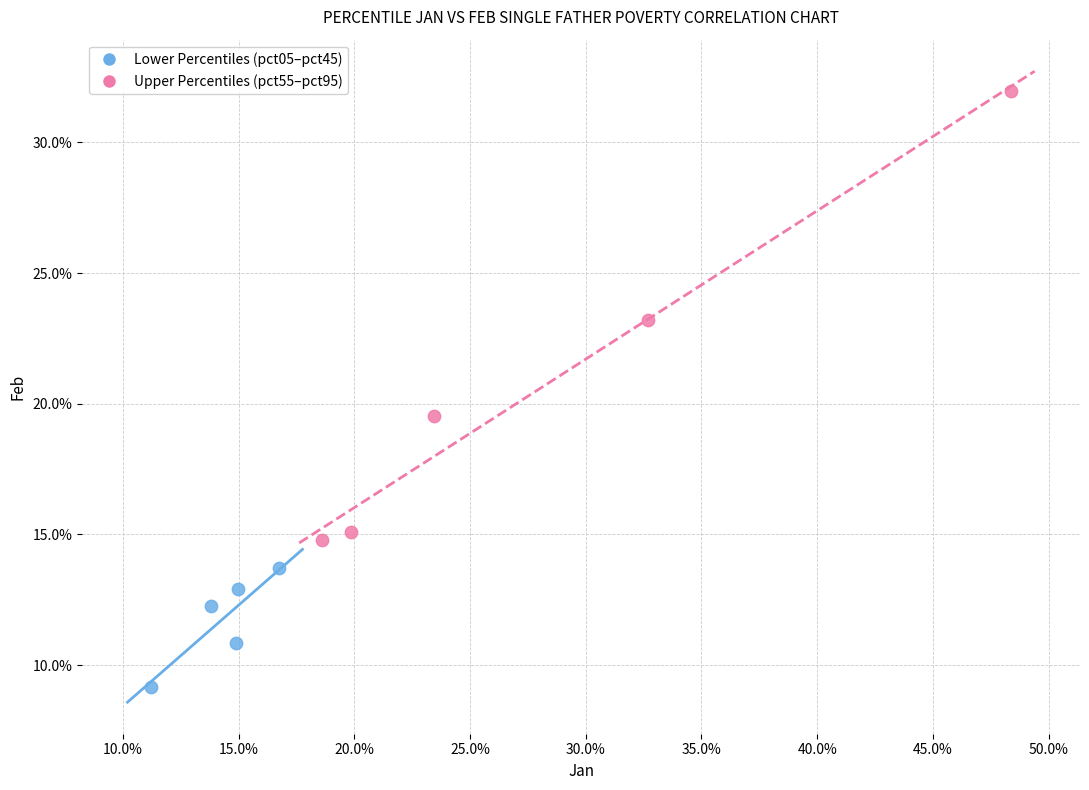

What are all the series names shown in the legend?

Lower Percentiles (pct05–pct45), Upper Percentiles (pct55–pct95)